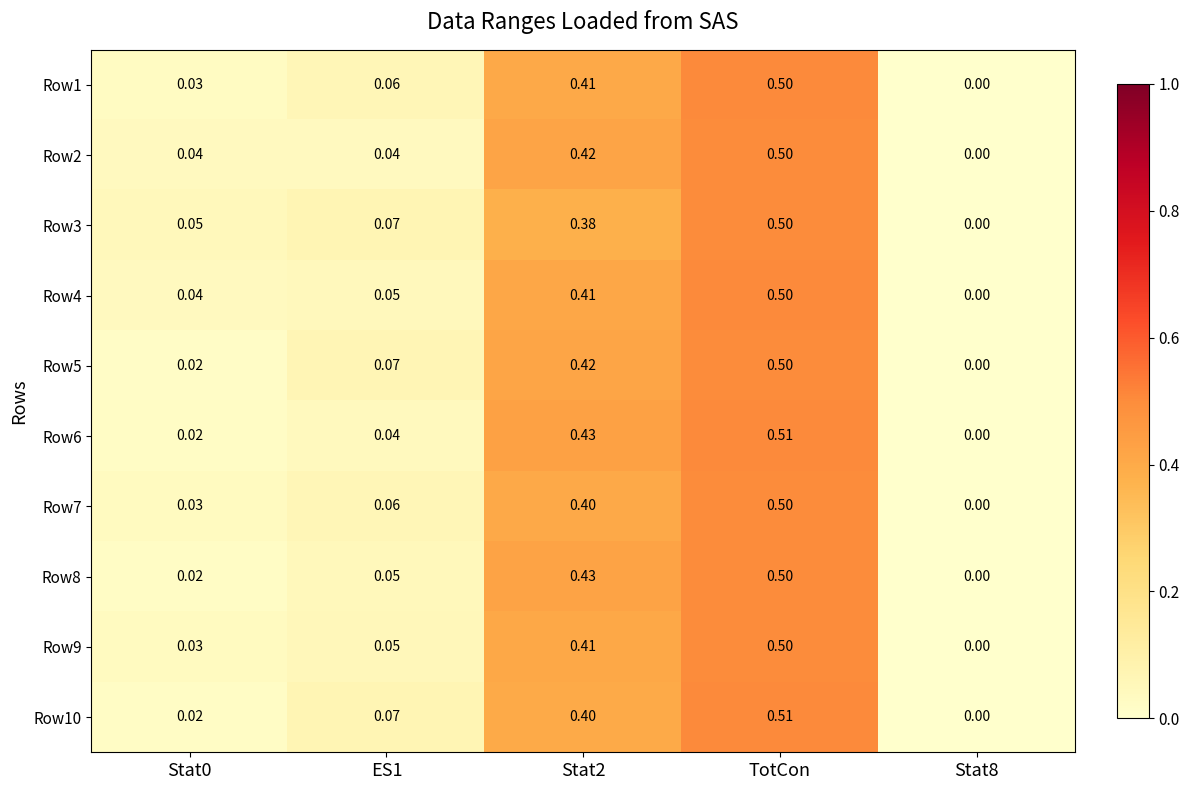

How many distinct data groups are displayed?

10